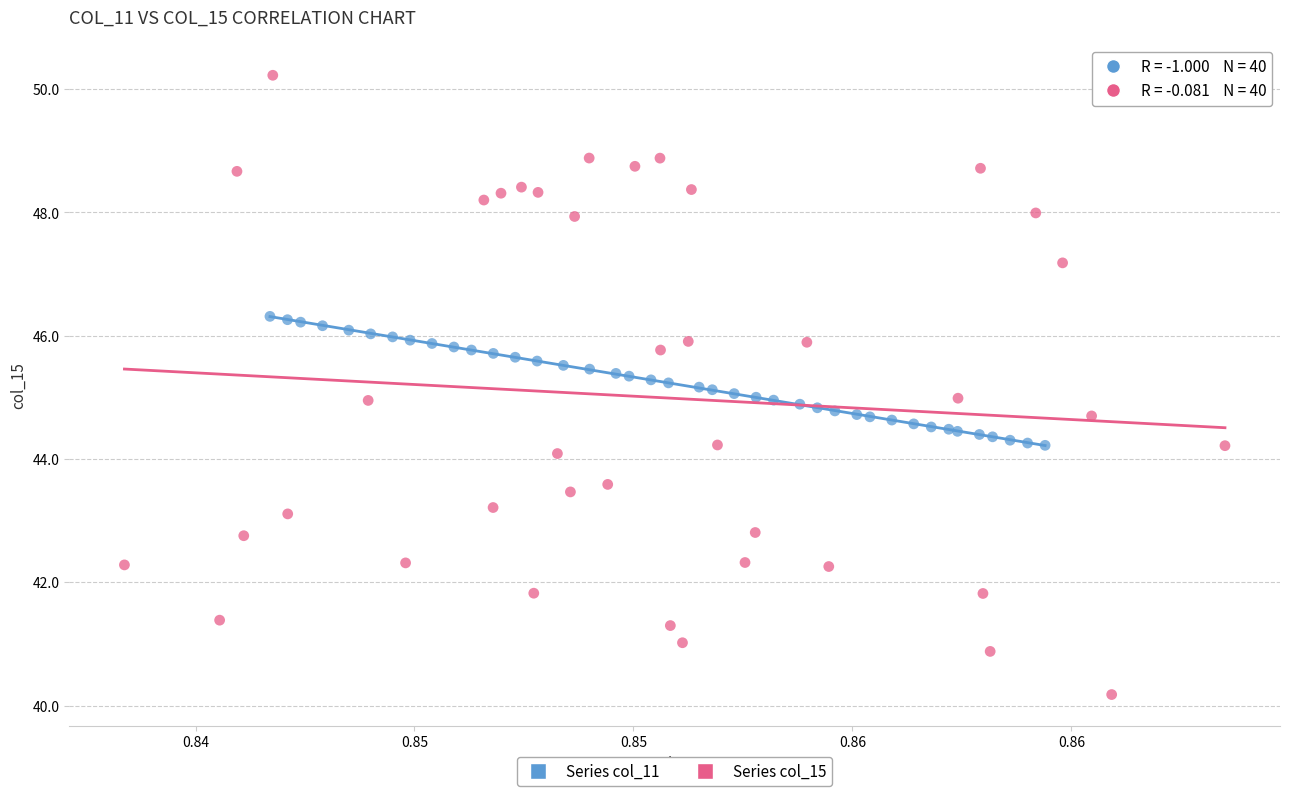

Which series reaches the minimum Y coordinate?

Series col_15